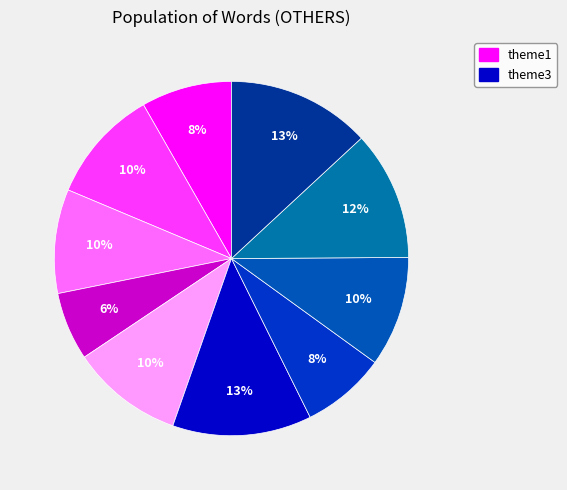

How many slices are in this pie chart?

10